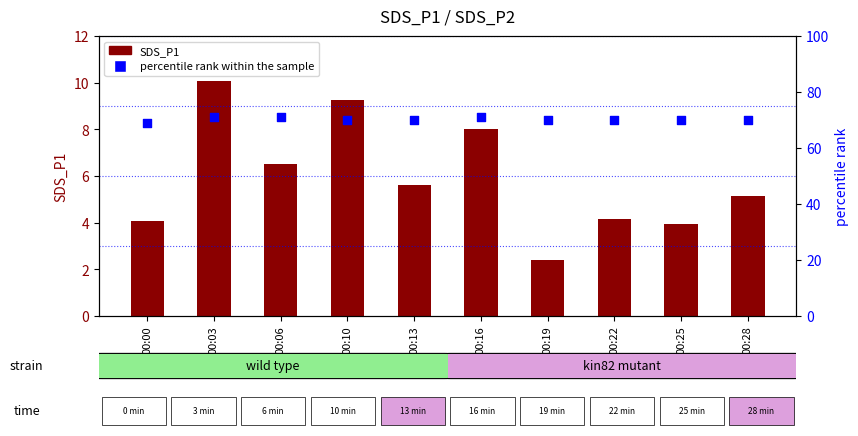

Which series has the largest total across all categories?

percentile rank within the sample